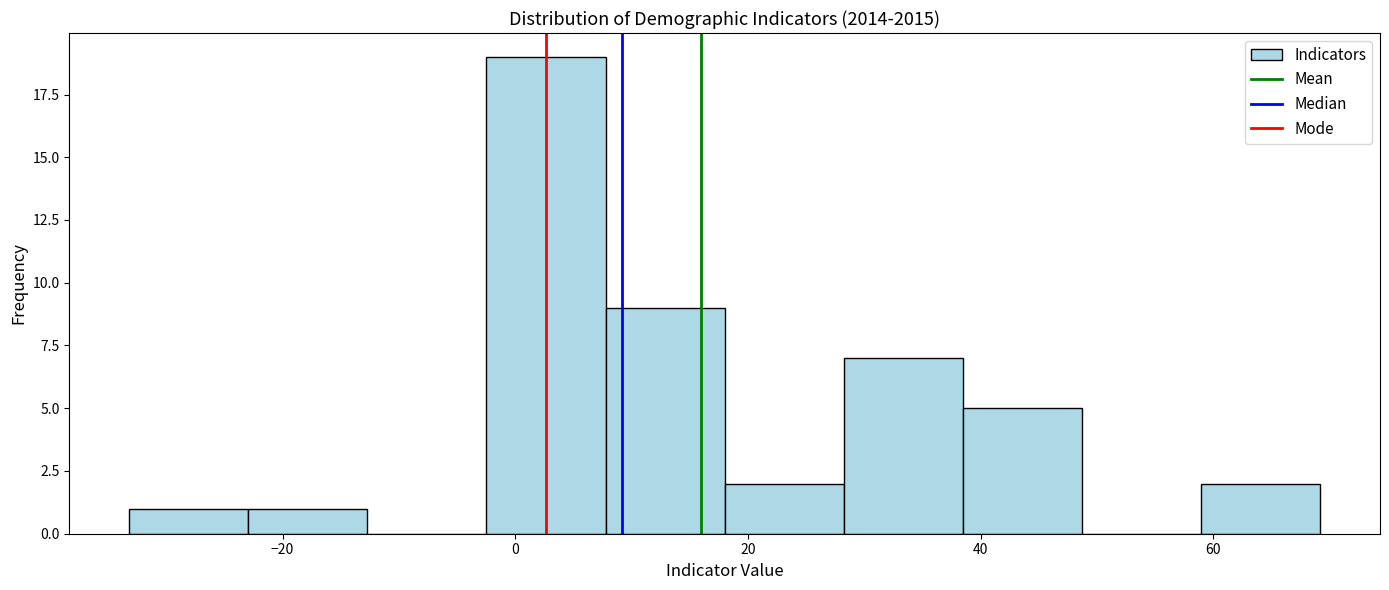

Over which range of the x-axis is the bar tallest?

-2 to 8